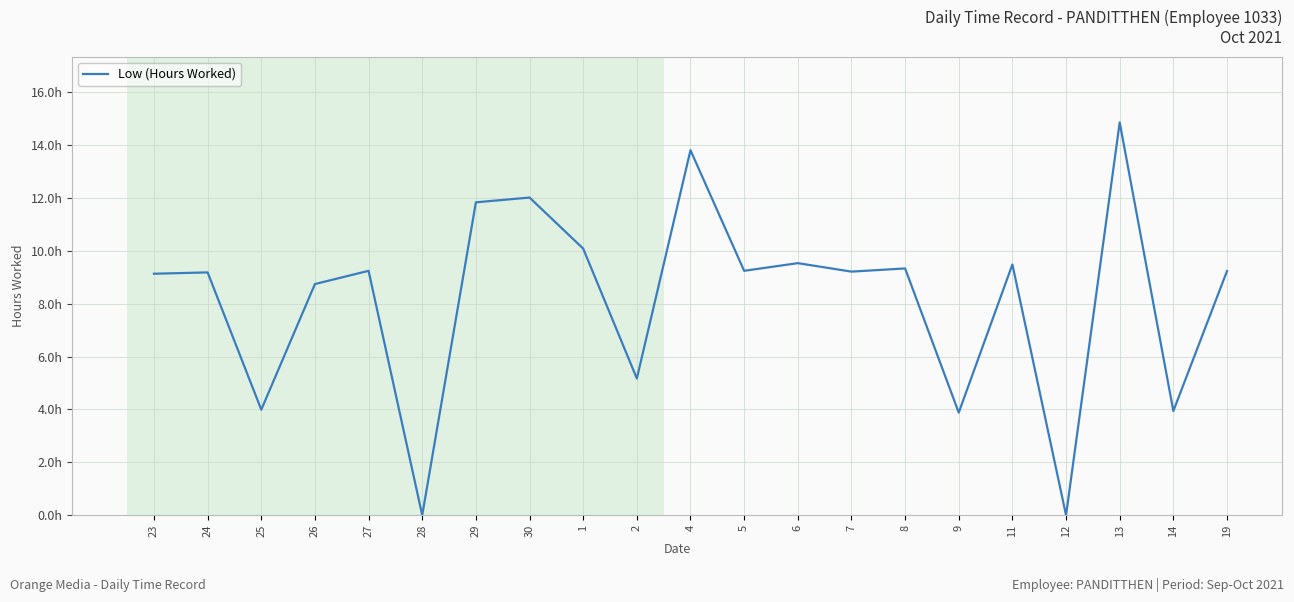

List the labels in order of value, largest first.

13, 4, 30, 29, 1, 6, 11, 8, 27, 5, 19, 7, 24, 23, 26, 2, 25, 14, 9, 28, 12